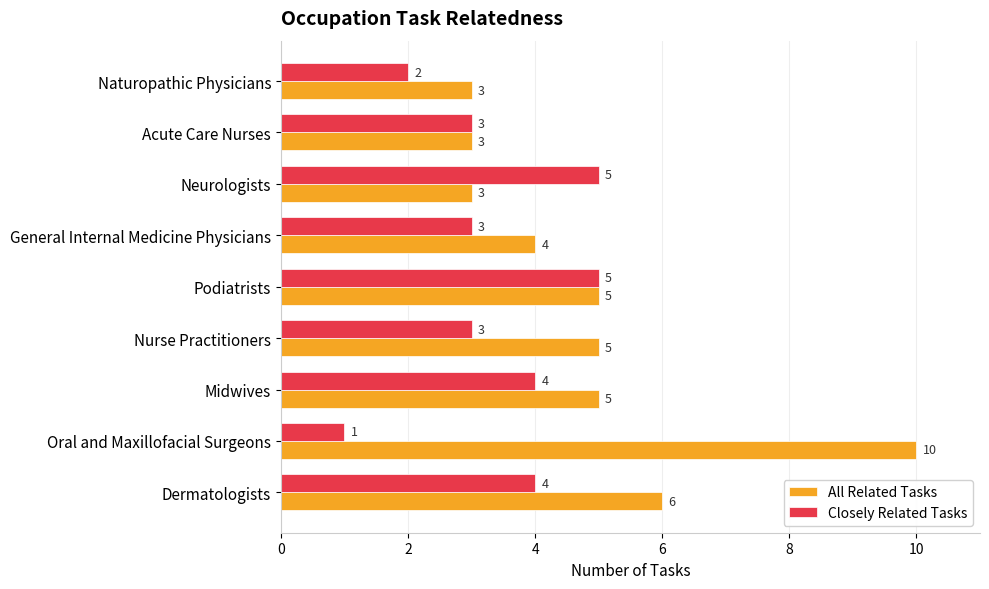

Which series has the largest total across all categories?

All Related Tasks